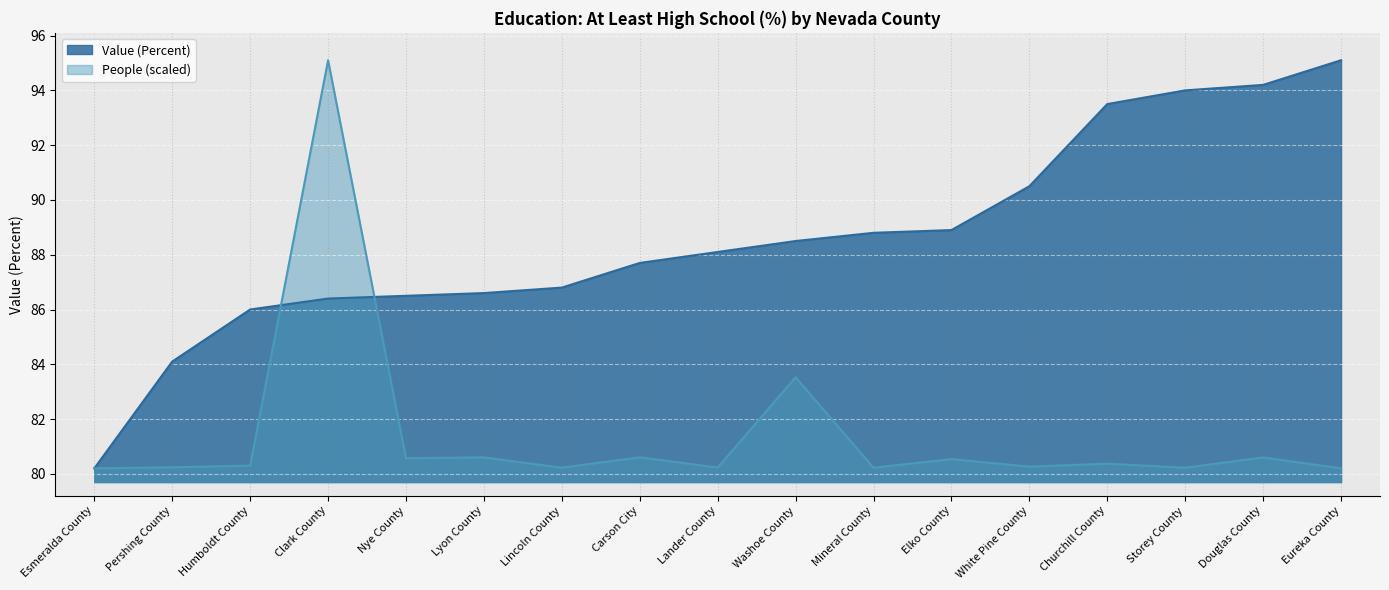

Between which two adjacent categories do People (Education: At Least High School) and Value (Percent) first intersect?

Humboldt County and Clark County